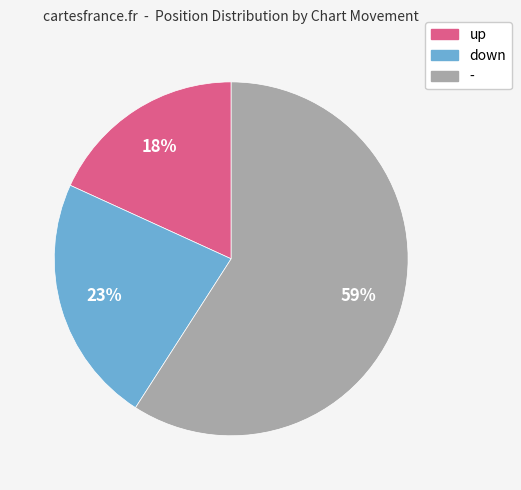

How many slices are in this pie chart?

3